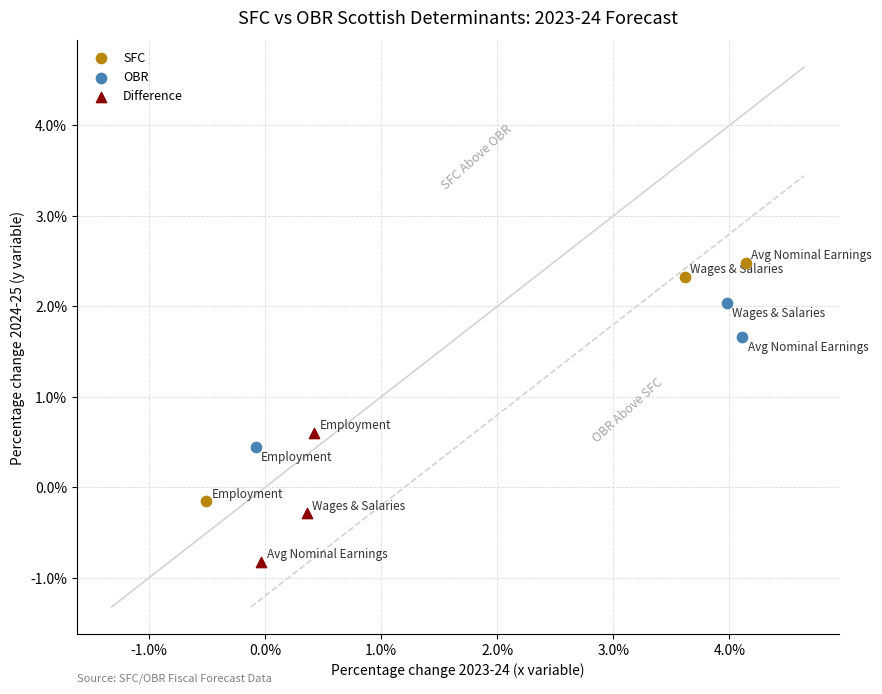

Which series reaches the maximum Y coordinate?

SFC